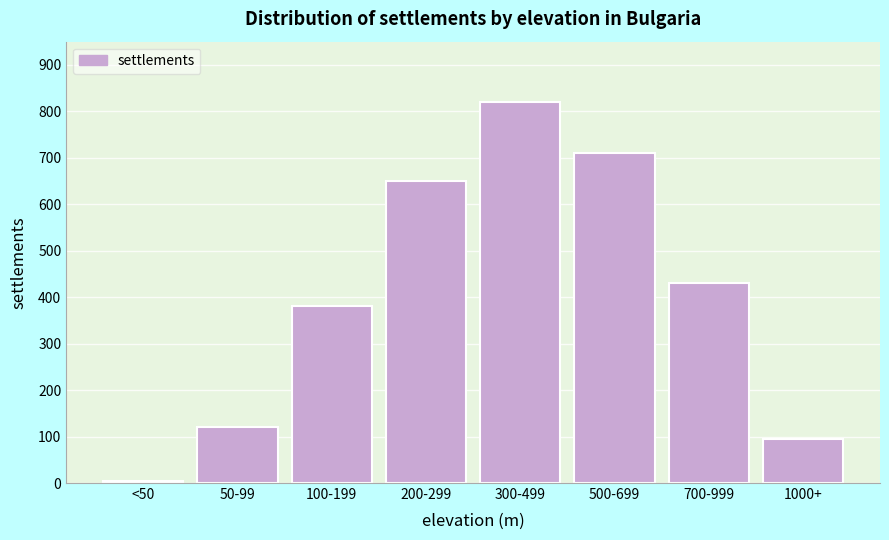

Reading left to right, transcribe all the data shown in this chart.

<50=5	50-99=120	100-199=380	200-299=650	300-499=820	500-699=710	700-999=430	1000+=95